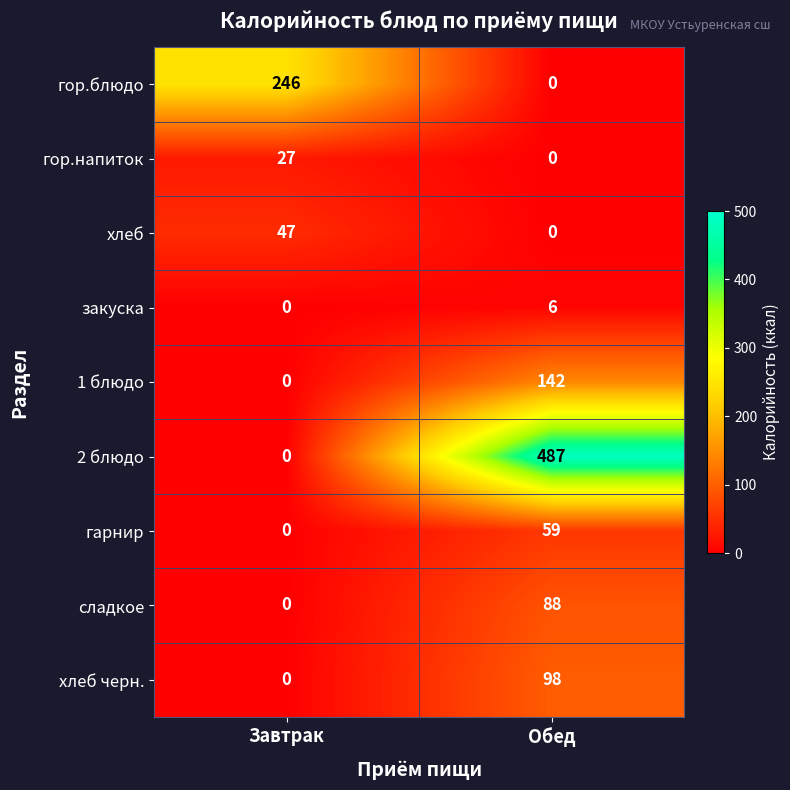

The value of гарнир at Обед is 59. True or false?

True